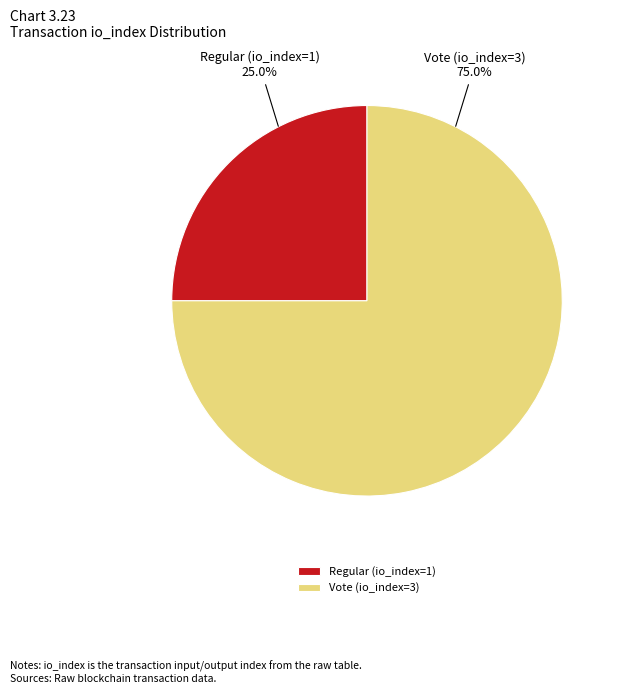

Combined, do Regular (io_index=1) and Vote (io_index=3) account for over 50%?

Yes